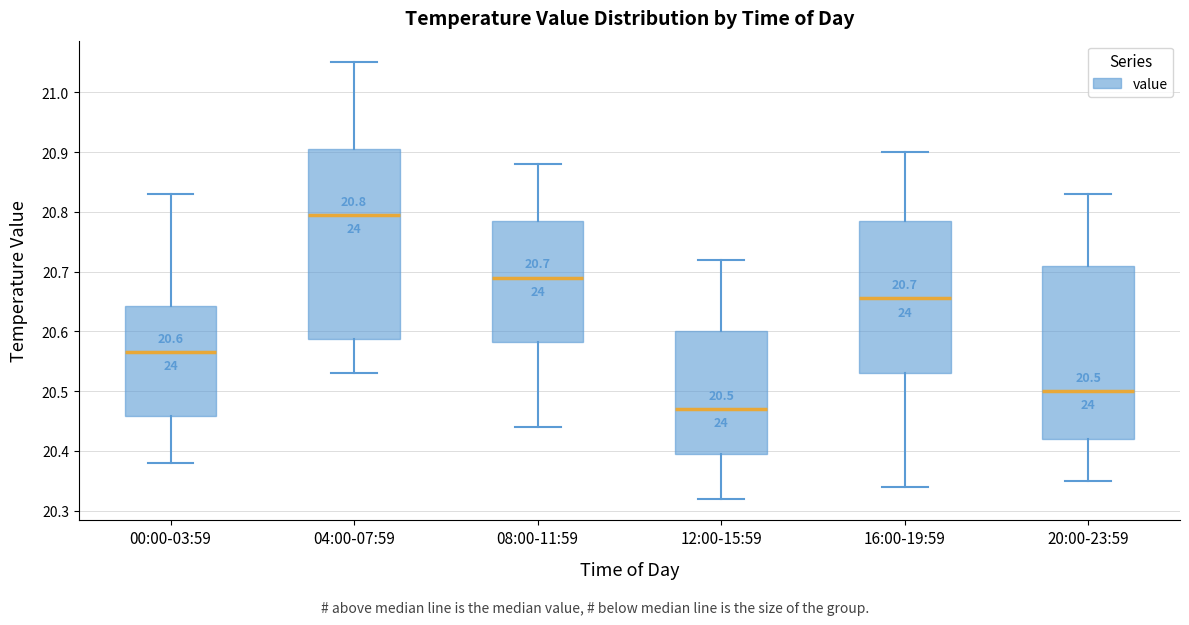

Which box's median line is the lowest?

12:00-15:59